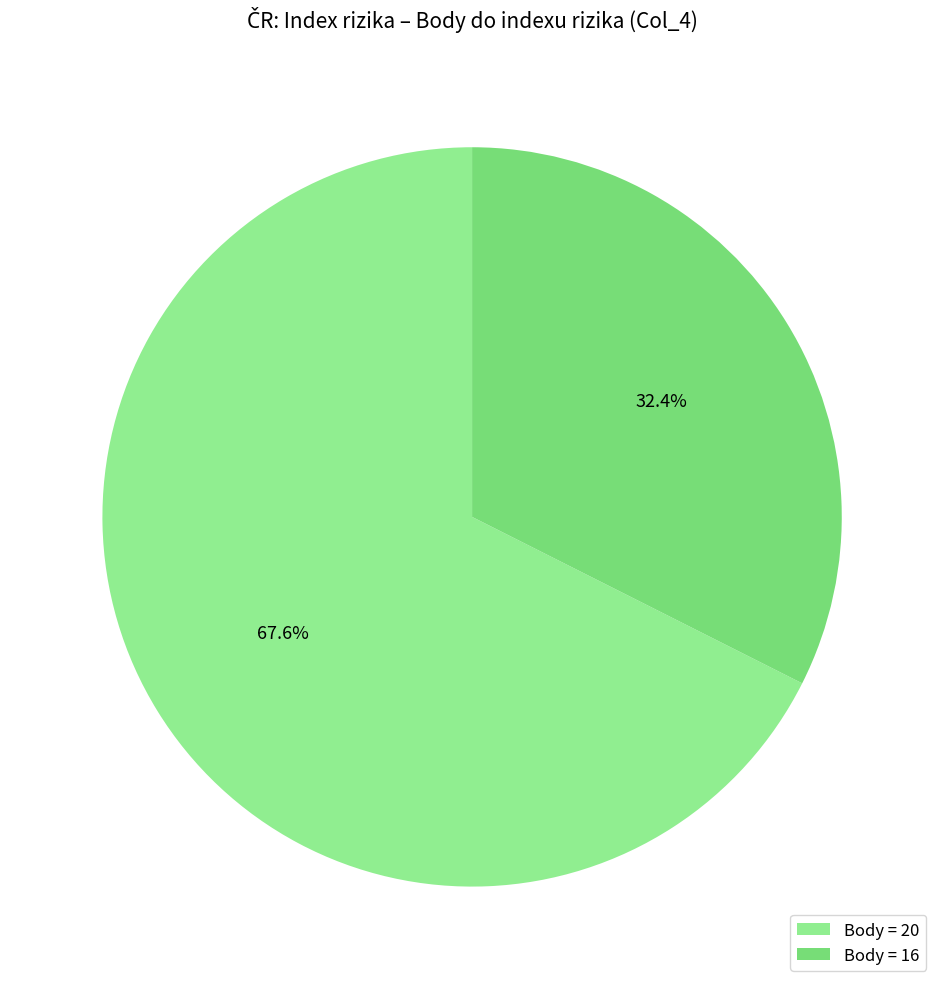

Does any single category account for the majority?

Yes